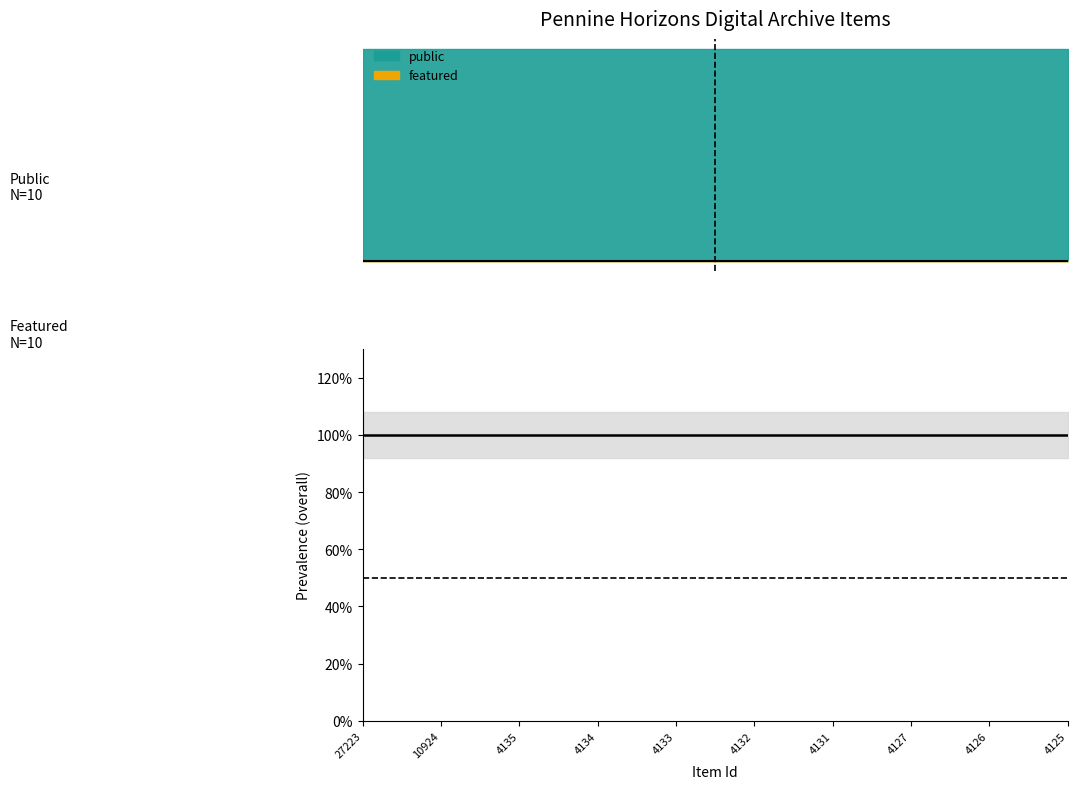

What is the total value across all series at 4133?

1